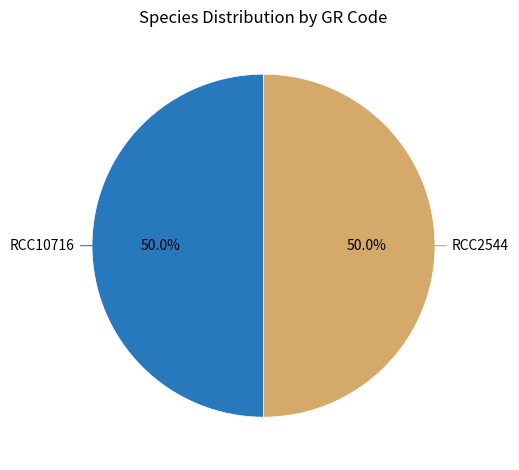

What percentage do RCC2544 and RCC10716 together represent?

100.0%